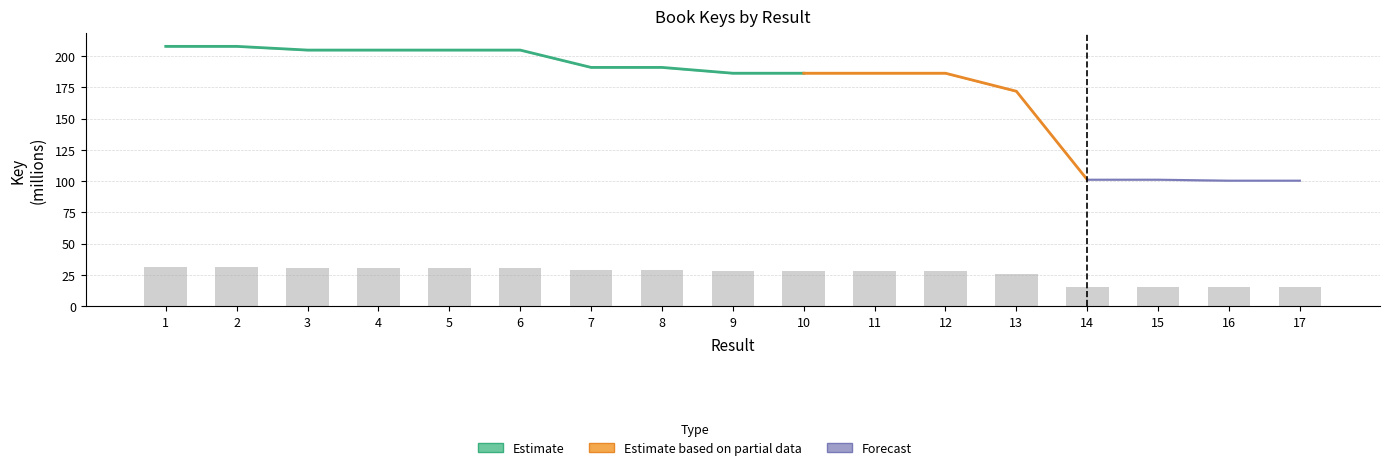

Reading right to left, what are all the values shown in this chart?

15.1	15.1	15.2	15.2	25.8	27.9	27.9	27.9	27.9	28.6	28.6	30.7	30.7	30.7	30.7	31.2	31.2